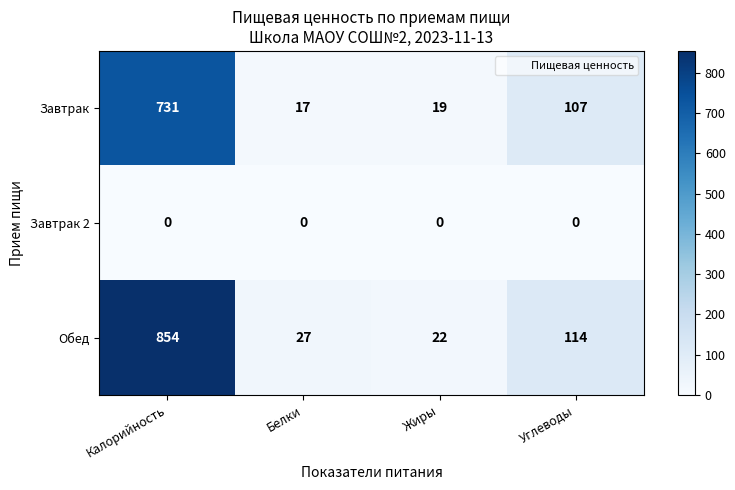

List the series in order of their peak value, highest first.

Обед, Завтрак, Завтрак 2